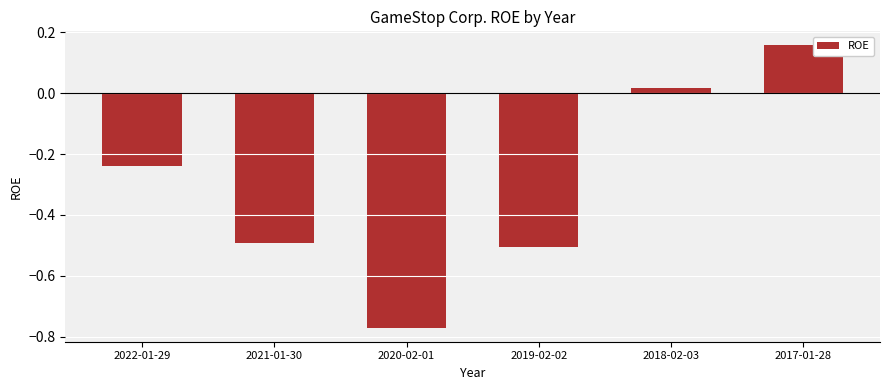

List the labels in order of value, smallest first.

2020-02-01, 2019-02-02, 2021-01-30, 2022-01-29, 2018-02-03, 2017-01-28